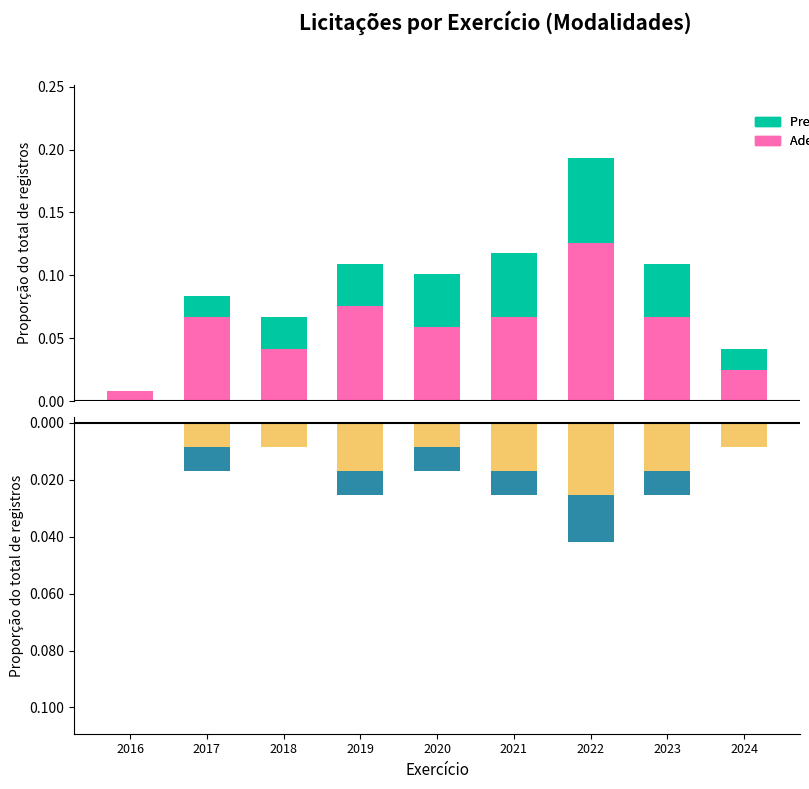

What is the sum of all Pregão Eletrônico values?

0.3